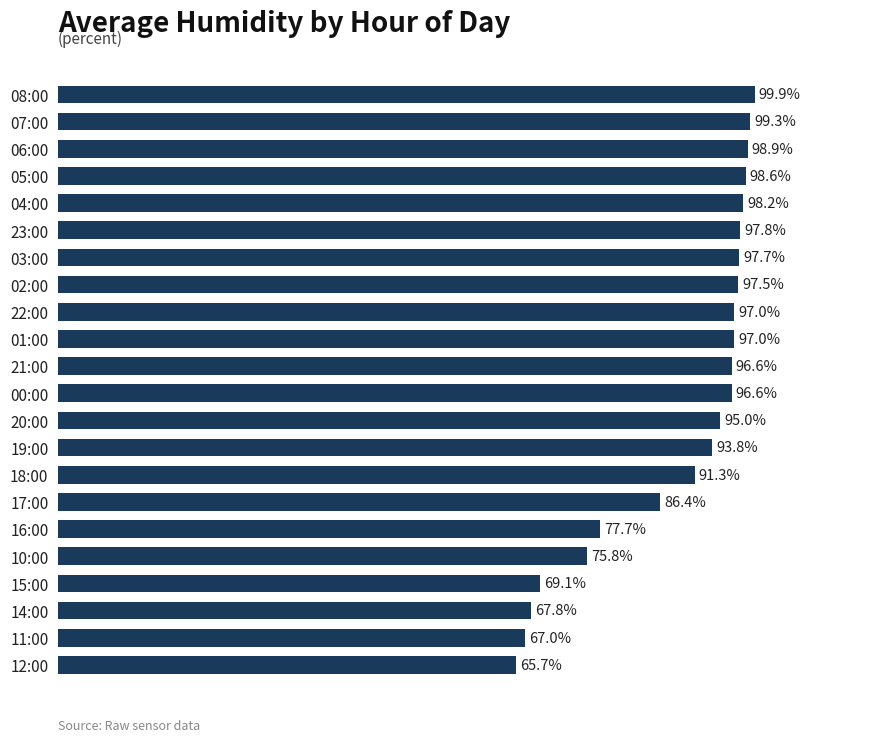

At which category does the chart reach its minimum across all series?

12:00